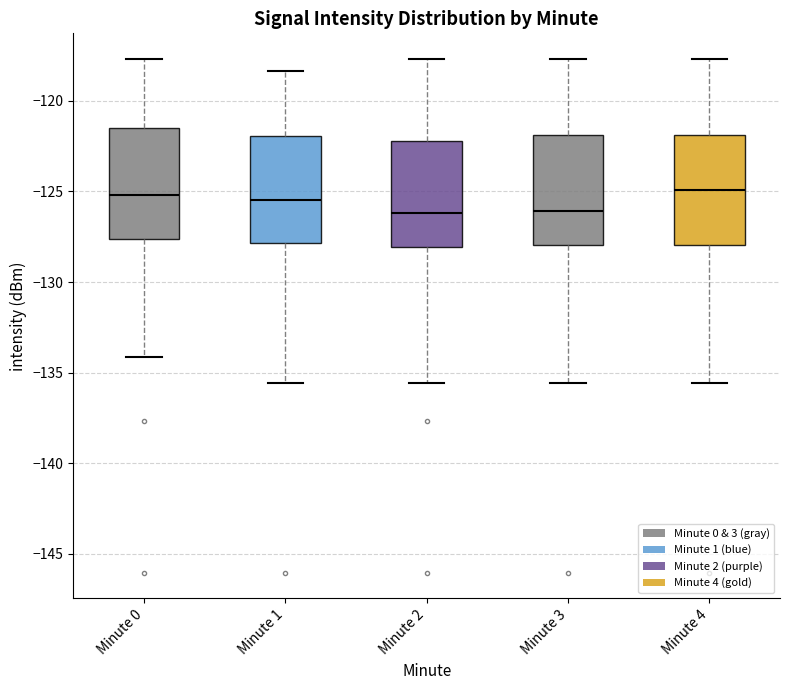

Reading left to right, transcribe this box plot: for each box, give where its median line is, the range the box spans, and where its two whiskers end, as read against the y-axis. The values are not printed on the chart, so give them approximately, as read against the axis.

Minute 0: median -125.0, box -127.5 to -121.5, whiskers -134.0 to -117.5
Minute 1: median -125.5, box -128.0 to -122.0, whiskers -135.5 to -118.5
Minute 2: median -126.0, box -128.0 to -122.0, whiskers -135.5 to -117.5
Minute 3: median -126.0, box -128.0 to -122.0, whiskers -135.5 to -117.5
Minute 4: median -125.0, box -128.0 to -122.0, whiskers -135.5 to -117.5